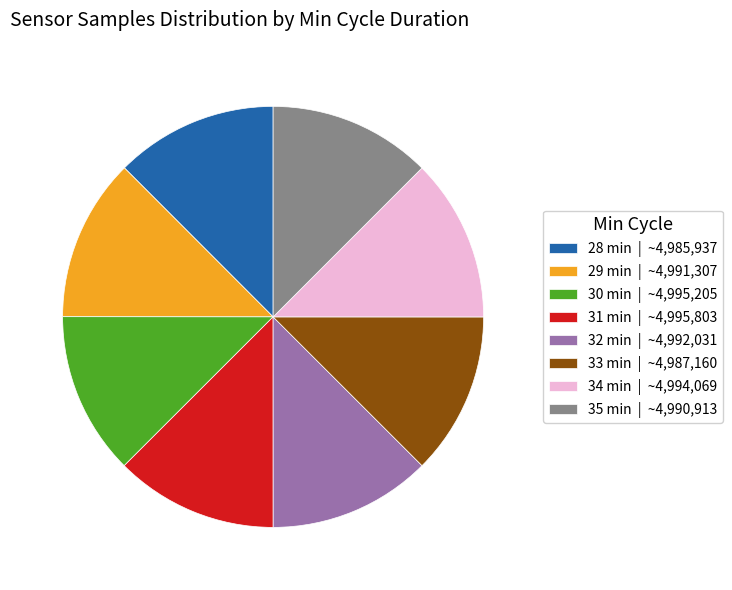

Is there a majority slice in this chart?

No